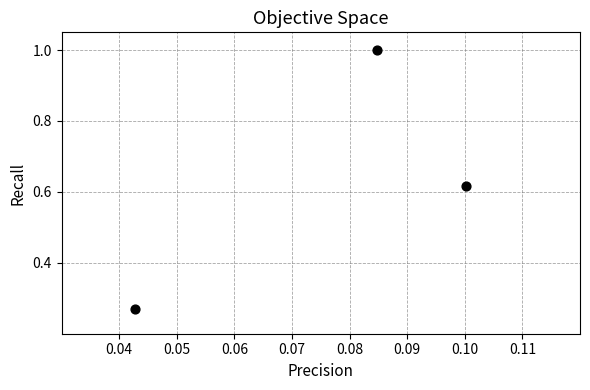

What is the range of Y values (max minus min)?

0.7